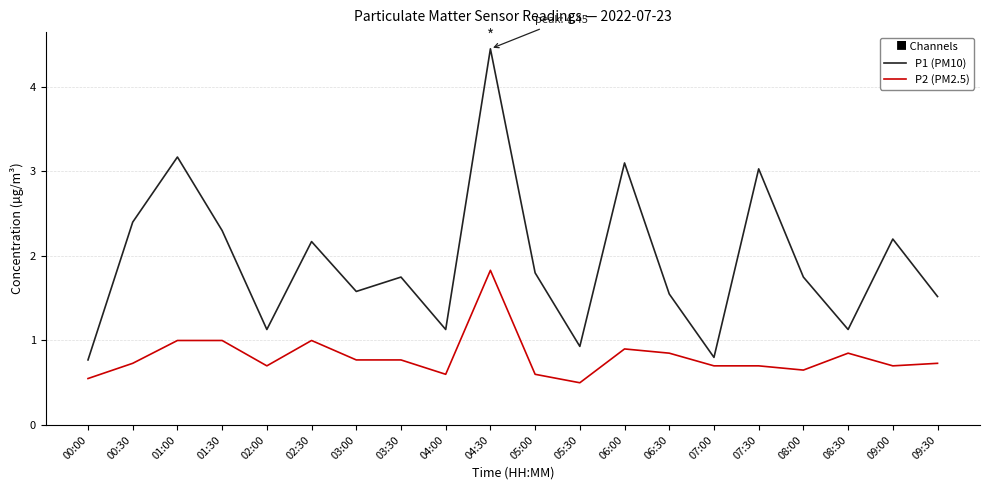

Count the number of categories in the chart.

20